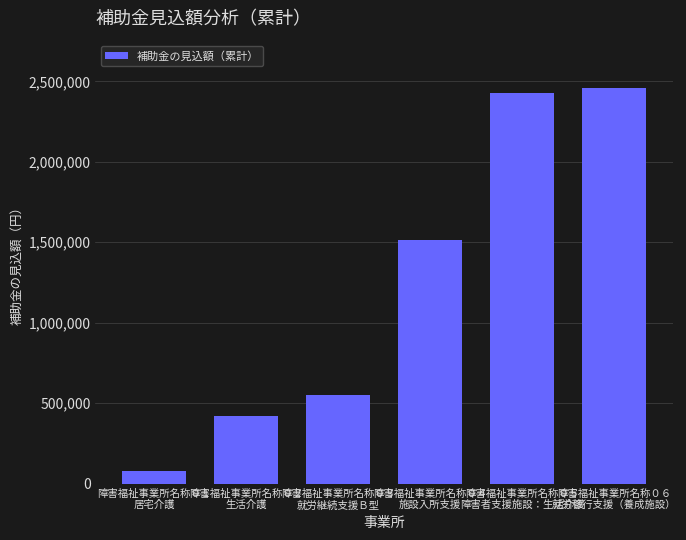

What position from the right is 障害福祉事業所名称０１
居宅介護?

6